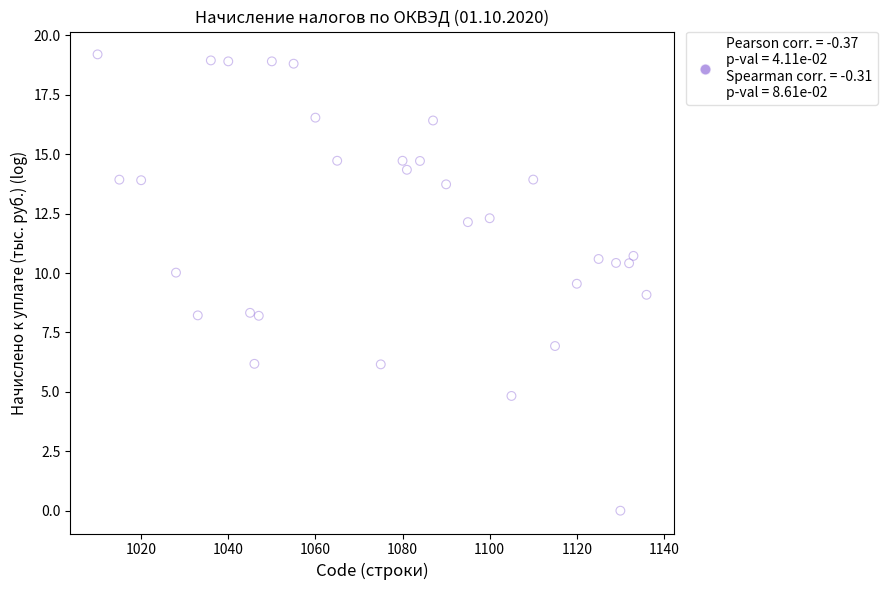

What is the range of Y values (max minus min)?

19.2